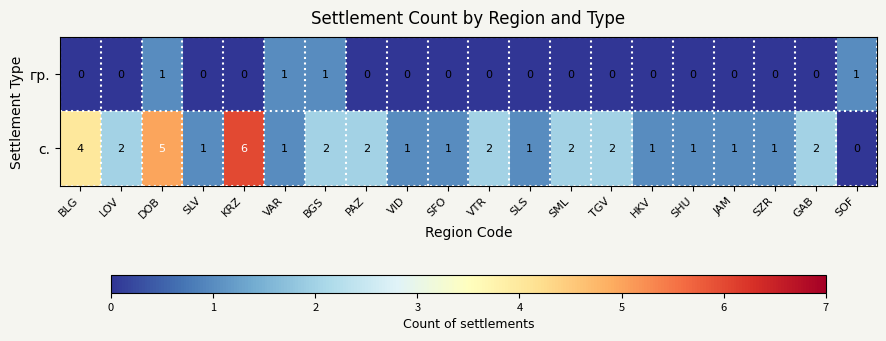

At which label does с. first exceed 2?

BLG